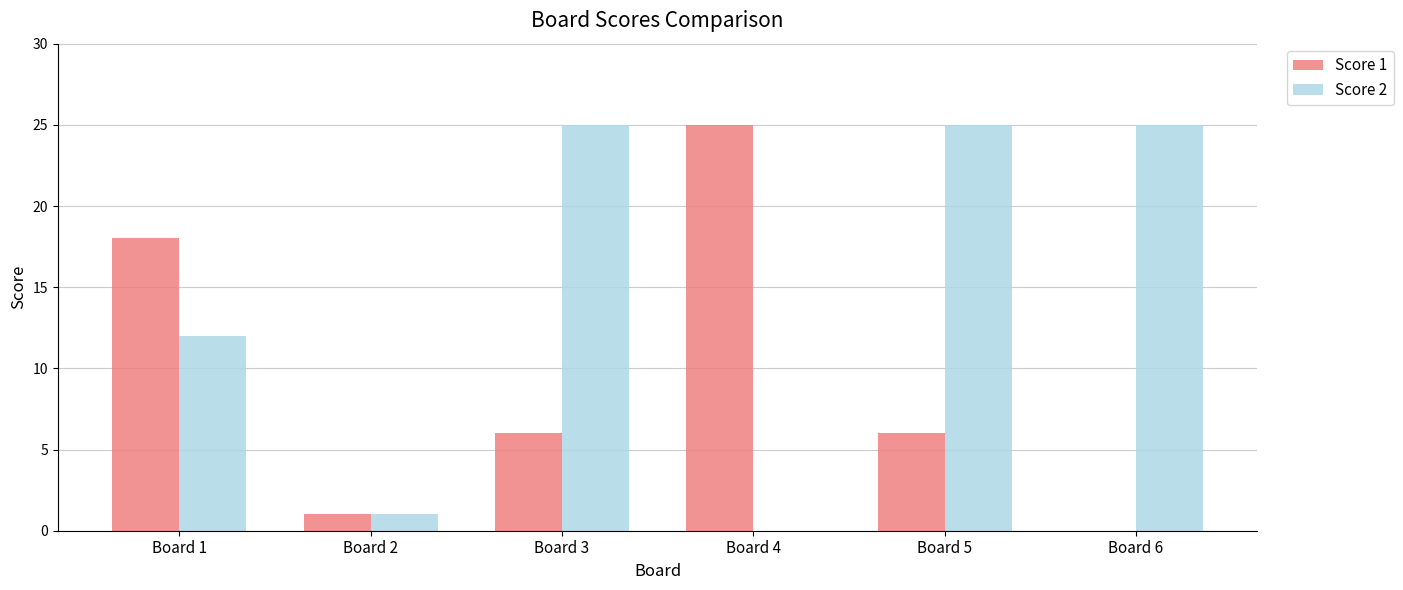

Reading left to right, what are all the values shown in this chart?

Score 1: Board 1=18	Board 2=1	Board 3=6	Board 4=25	Board 5=6	Board 6=0
Score 2: Board 1=12	Board 2=1	Board 3=25	Board 4=0	Board 5=25	Board 6=25